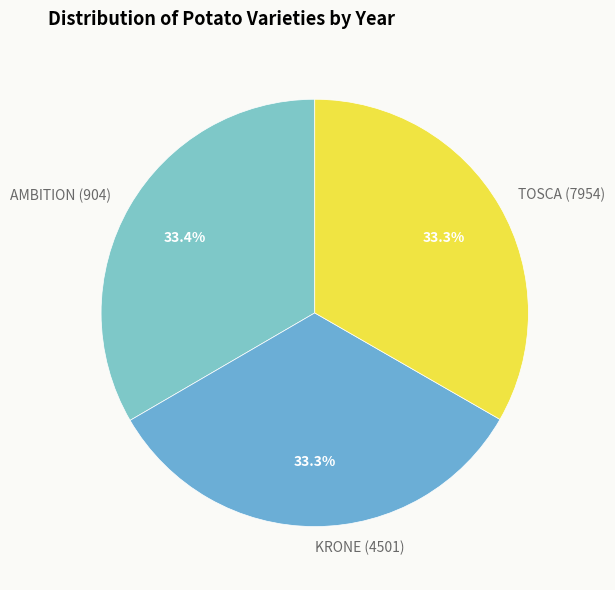

To the nearest percent, what is the average slice percentage?

33%